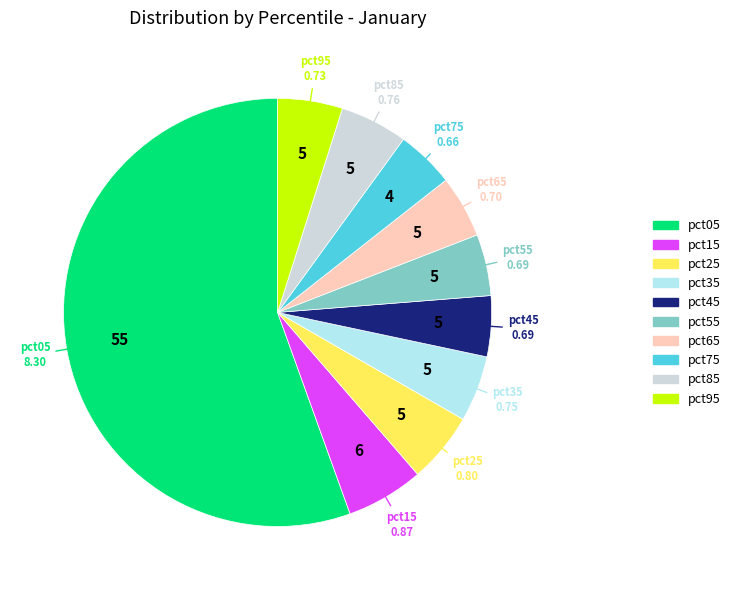

Which category has the biggest portion of the pie?

pct05